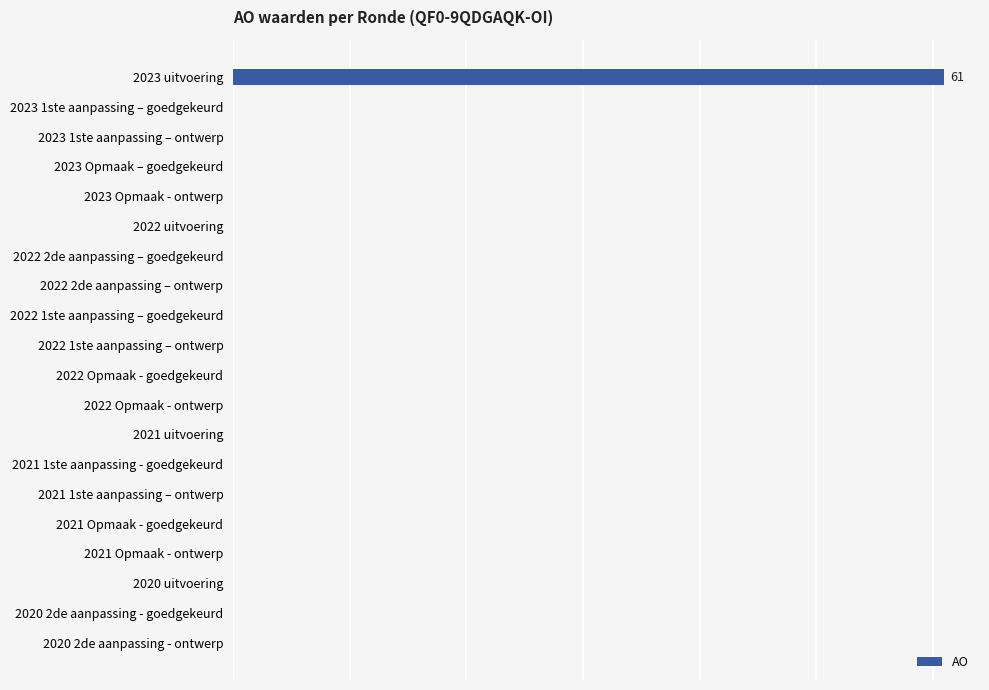

Are the bars horizontal?

Yes